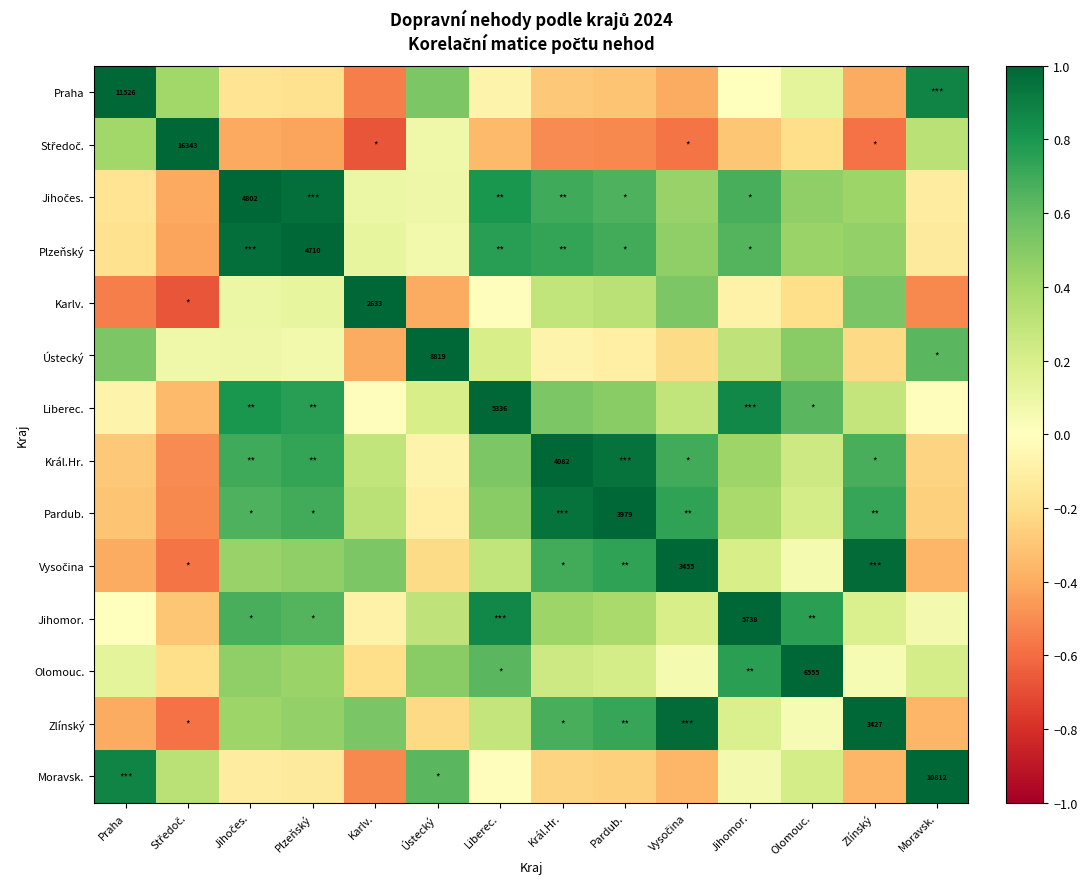

The Karlv. series shows -0.9 at Praha. True or false?

False